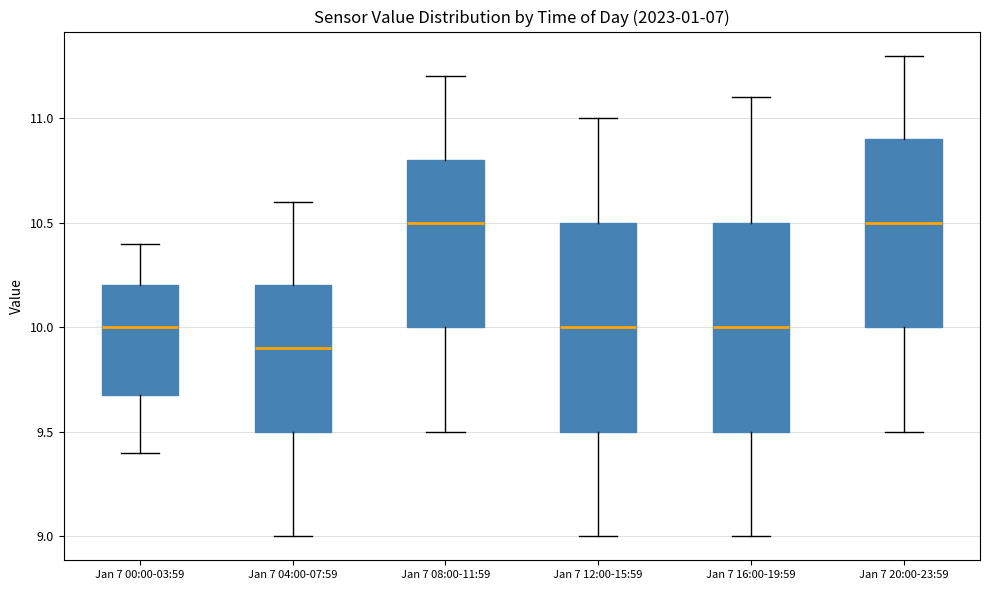

Reading left to right, read every box against the y-axis: the position of its median line, the range the box covers, and the ends of its whiskers. The values are not printed on the chart, so give them approximately, as read against the axis.

Jan 7 00:00-03:59: median 10.0, box 9.7 to 10.2, whiskers 9.4 to 10.4
Jan 7 04:00-07:59: median 9.9, box 9.5 to 10.2, whiskers 9.0 to 10.6
Jan 7 08:00-11:59: median 10.5, box 10.0 to 10.8, whiskers 9.5 to 11.2
Jan 7 12:00-15:59: median 10.0, box 9.5 to 10.5, whiskers 9.0 to 11.0
Jan 7 16:00-19:59: median 10.0, box 9.5 to 10.5, whiskers 9.0 to 11.1
Jan 7 20:00-23:59: median 10.5, box 10.0 to 10.9, whiskers 9.5 to 11.3